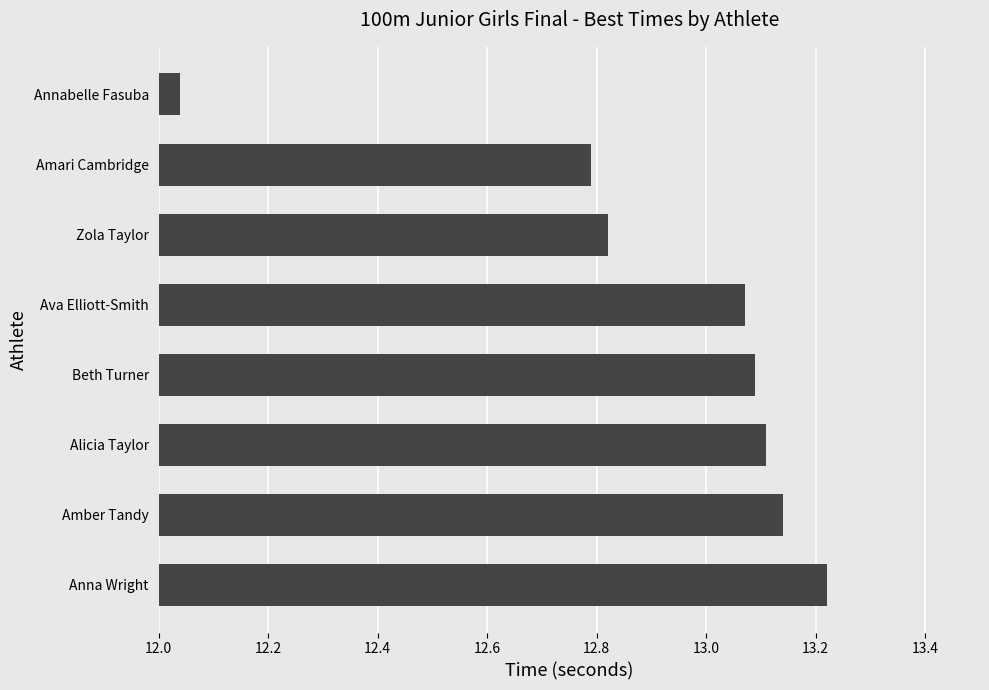

How many distinct data groups are displayed?

1